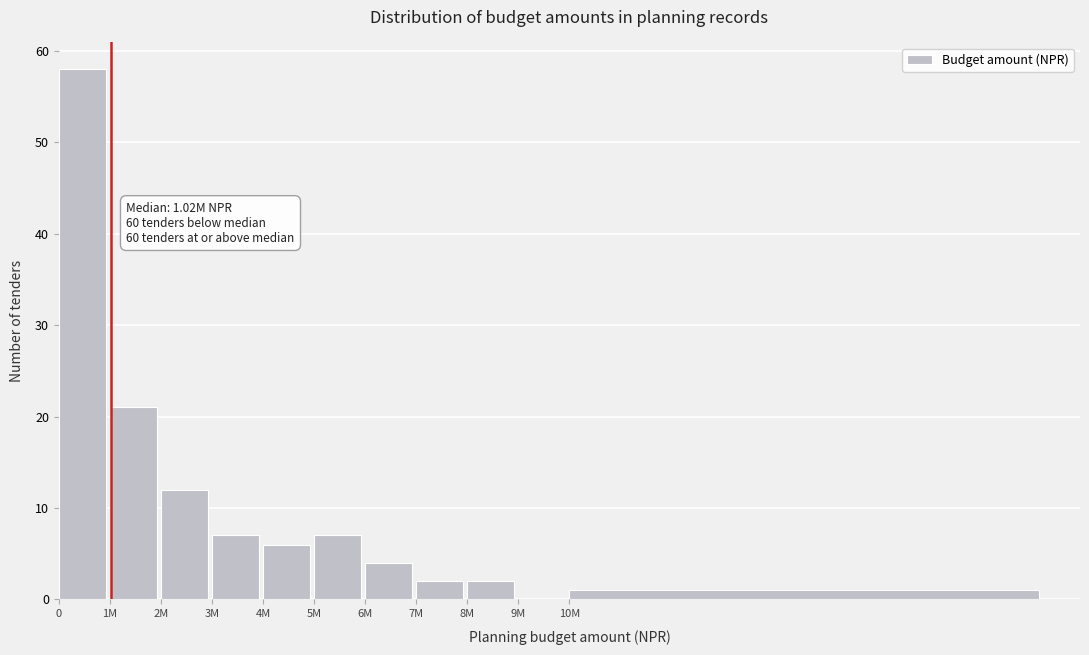

Reading left to right, transcribe all the data shown in this chart.

0=58	1M=21	2M=12	3M=7	4M=6	5M=7	6M=4	7M=2	8M=2	9M=0	10M=1